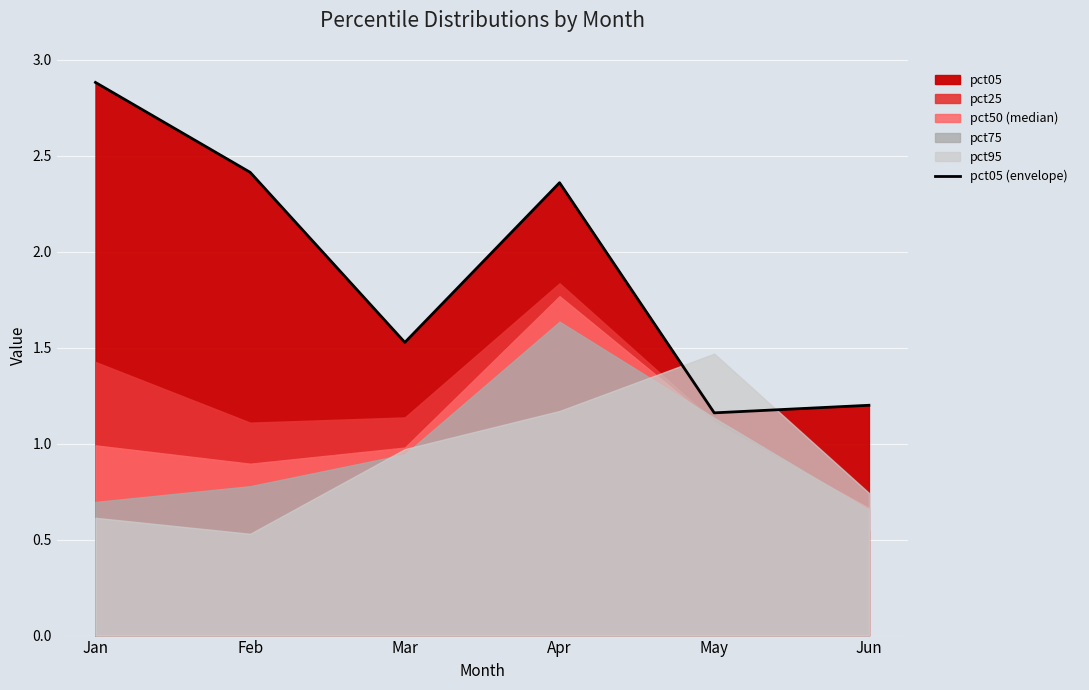

Read the value at Jan.

2.9